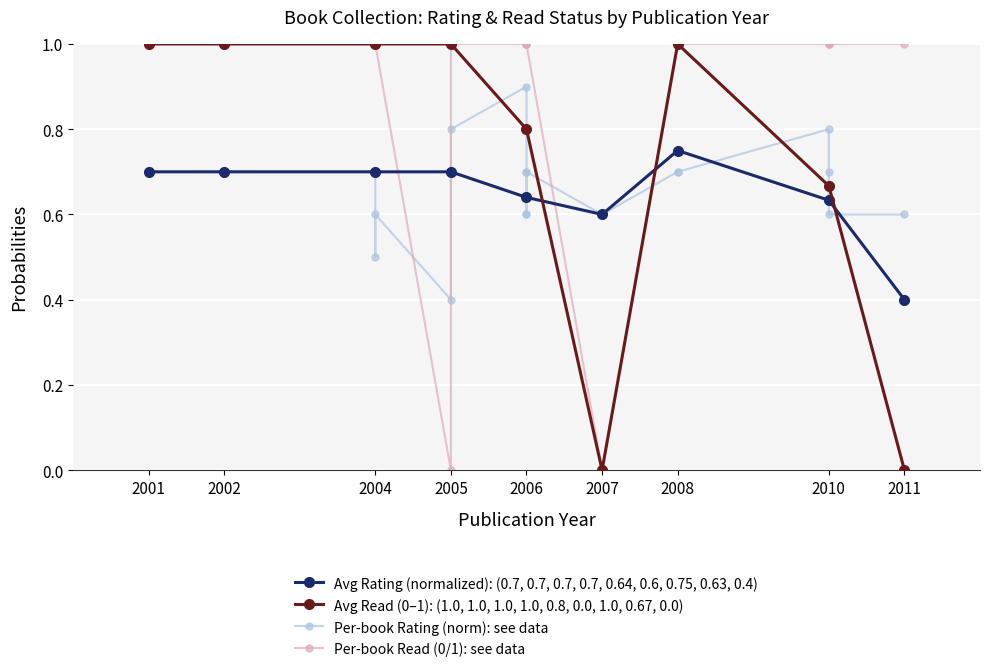

What is the value of the Avg Read (0–1): (1.0, 1.0, 1.0, 1.0, 0.8, 0.0, 1.0, 0.67, 0.0) point at the 3rd from the left?

1.0